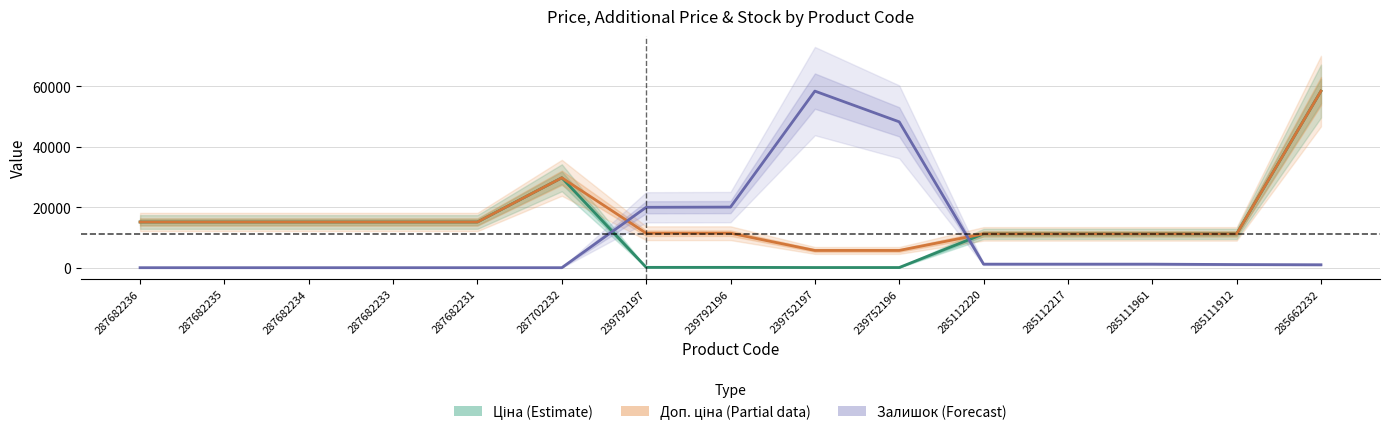

What is the label of the 7th point from the right?

239752197